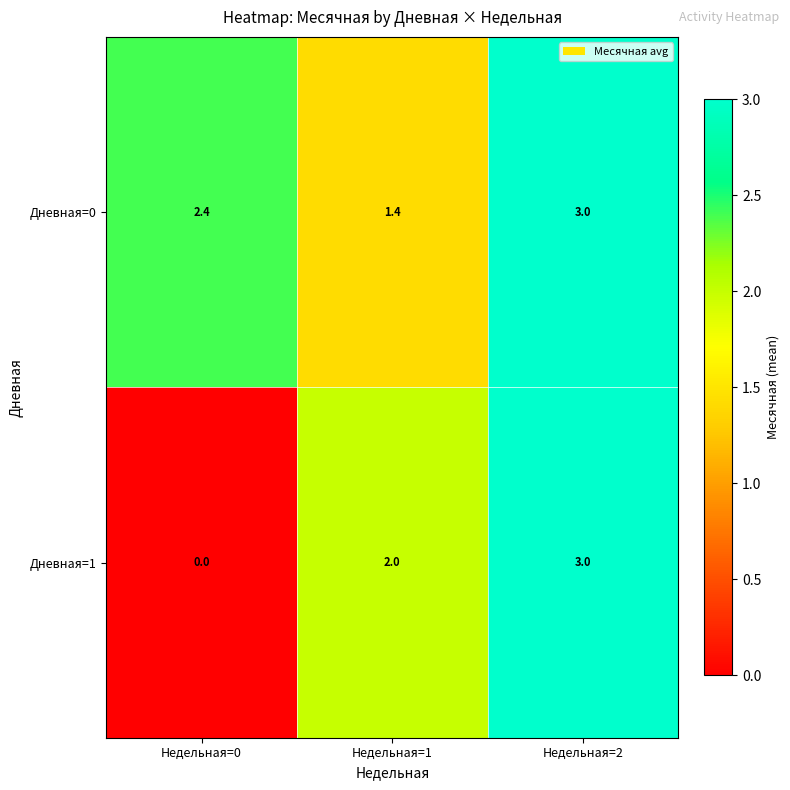

Between Недельная=0 and Недельная=1, which series saw the biggest shift?

Дневная=1